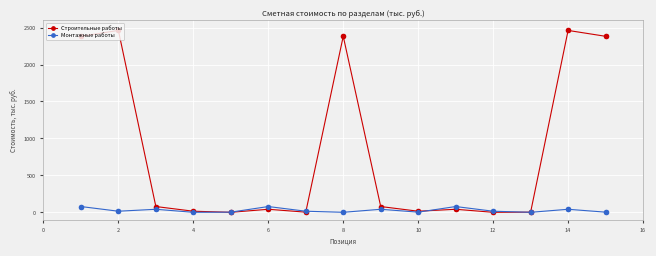

At how many categories does at least one series exceed 1502?

5